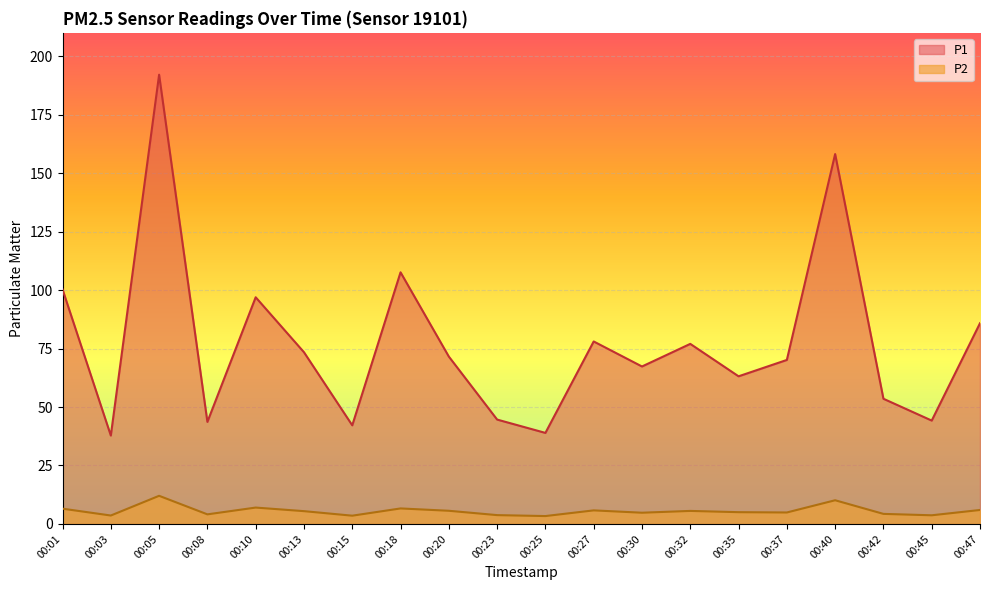

What is the sum of all P2 values?

111.9